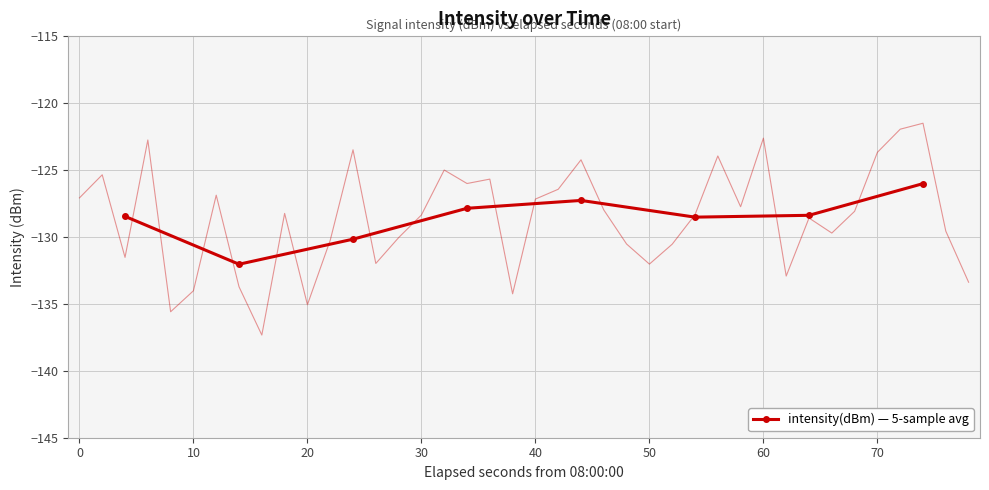

Count the number of values greater than -128.

3